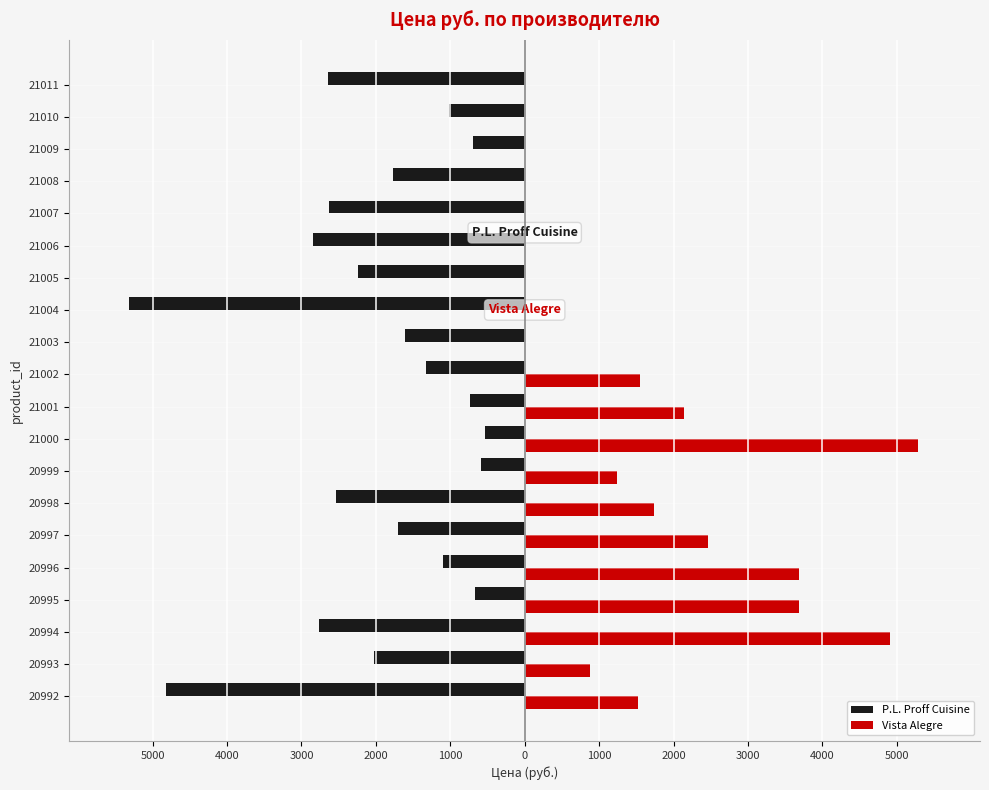

What are all the series names shown in the legend?

P.L. Proff Cuisine, Vista Alegre